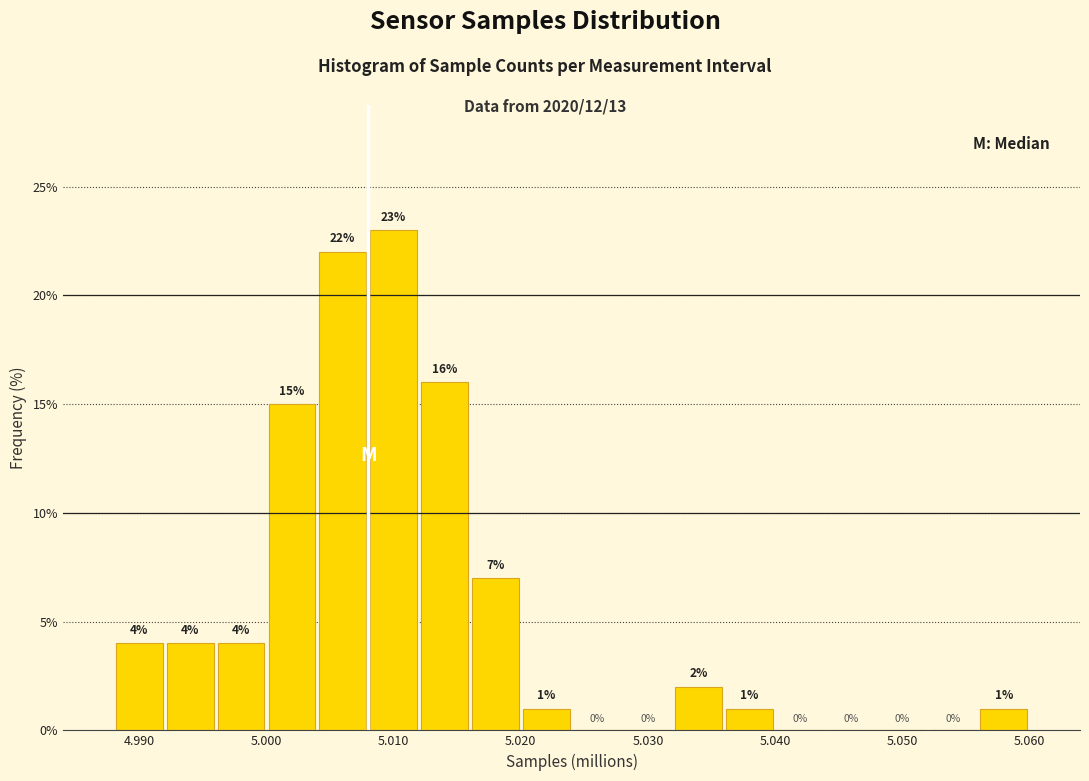

Reading left to right, transcribe this chart: for each bar, give the range it covers on the x-axis and its height.

4.988 to 4.992: 4
4.992 to 4.996: 4
4.996 to 5.000: 4
5.000 to 5.004: 15
5.004 to 5.008: 22
5.008 to 5.012: 23
5.012 to 5.016: 16
5.016 to 5.020: 7
5.020 to 5.024: 1
5.024 to 5.028: 0
5.028 to 5.032: 0
5.032 to 5.036: 2
5.036 to 5.040: 1
5.040 to 5.044: 0
5.044 to 5.048: 0
5.048 to 5.052: 0
5.052 to 5.056: 0
5.056 to 5.060: 1